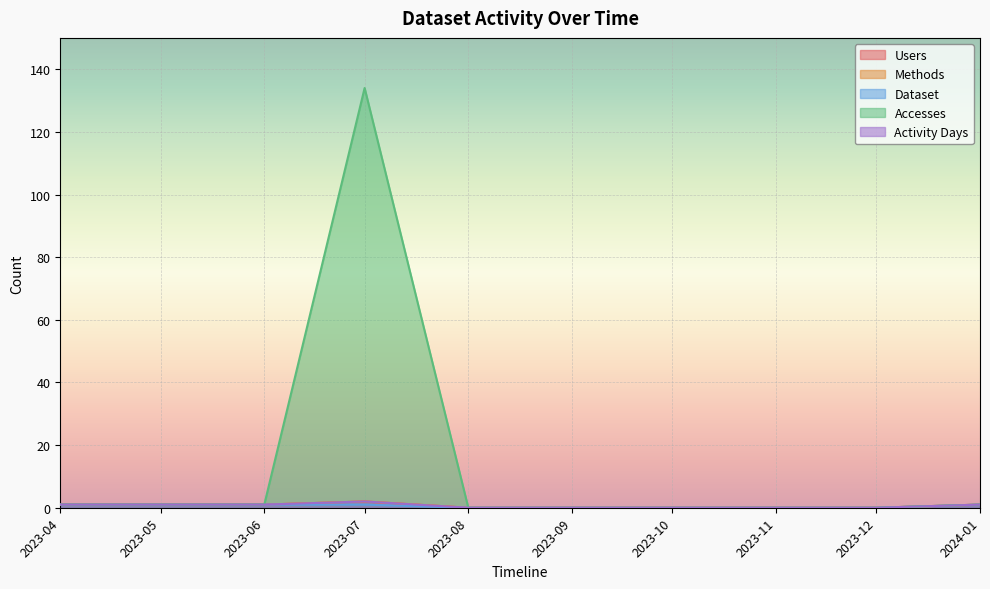

The Users series shows 2 at 2023-07. True or false?

True